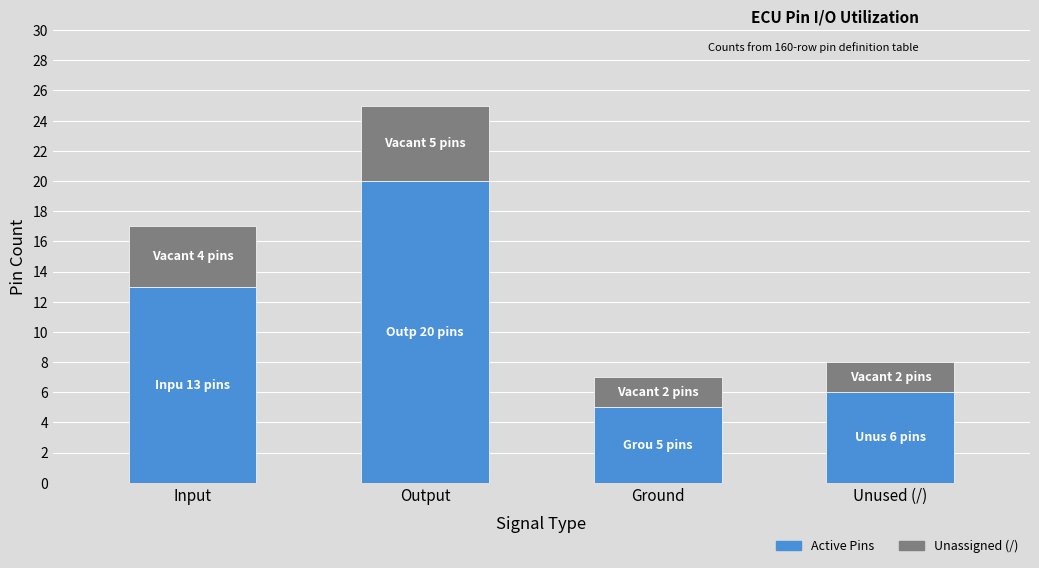

What is the highest value of the Active Pins series?

20